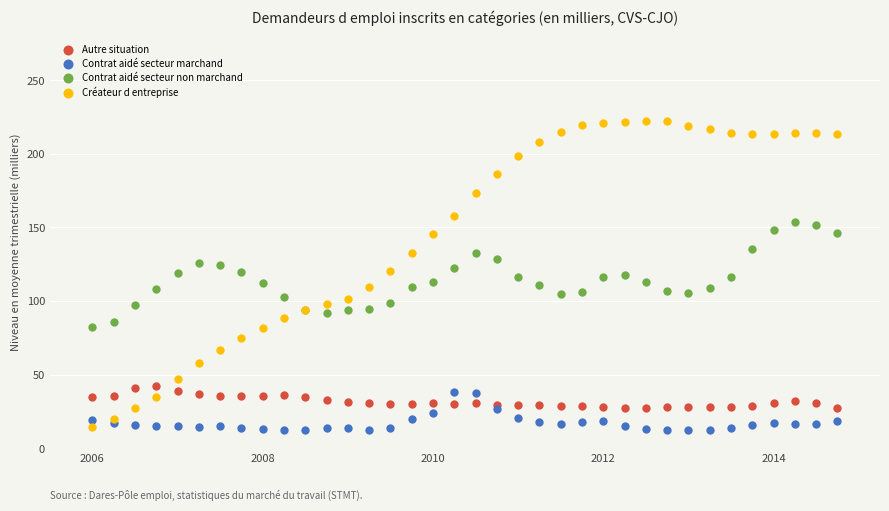

Which series reaches the maximum Y coordinate?

Créateur d entreprise